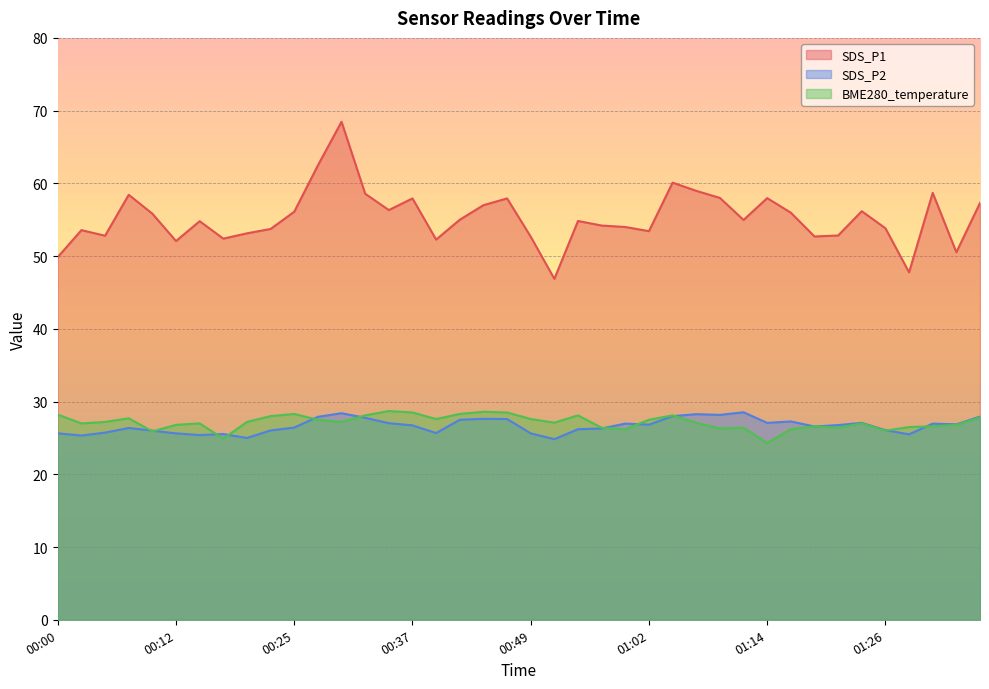

Between 00:05 and 01:14, which is larger?

01:14